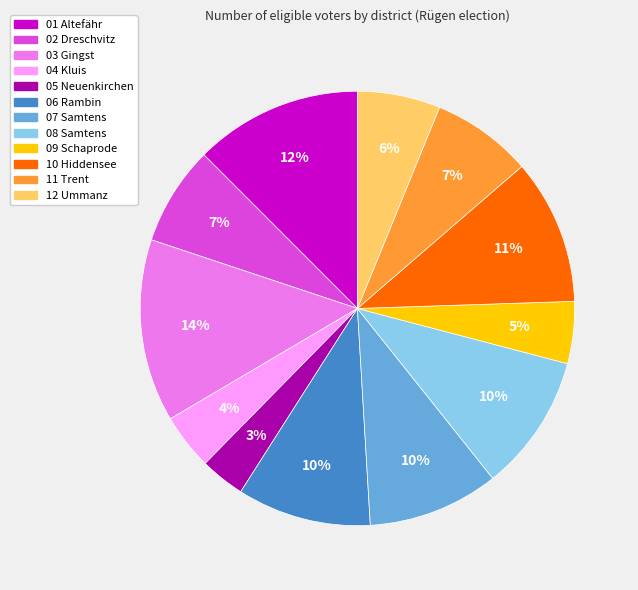

What percentage is the 03 Gingst slice, to the nearest percent?

14%